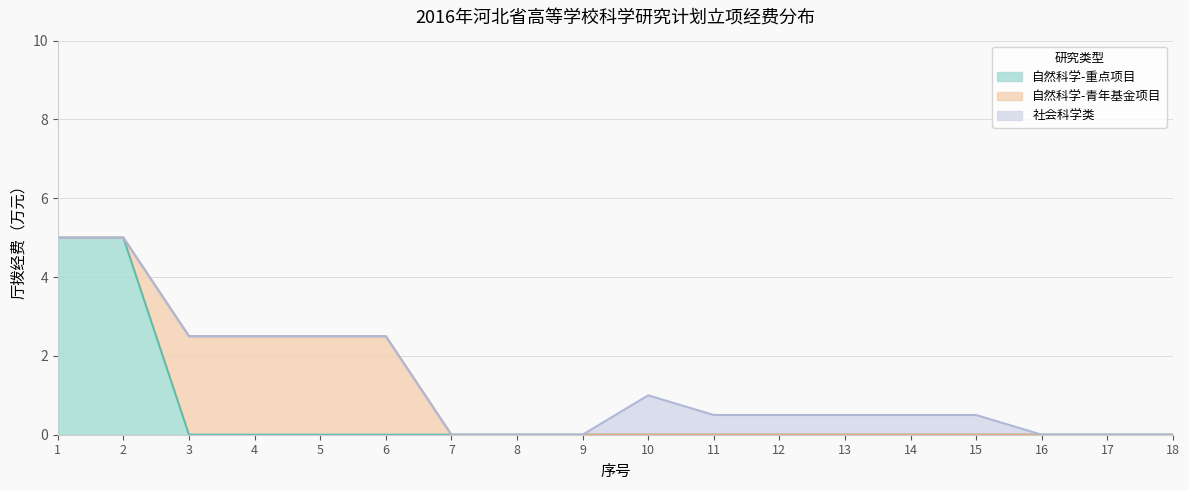

True or false: 自然科学-自筹经费项目 and 社会科学类 intersect in this chart.

False